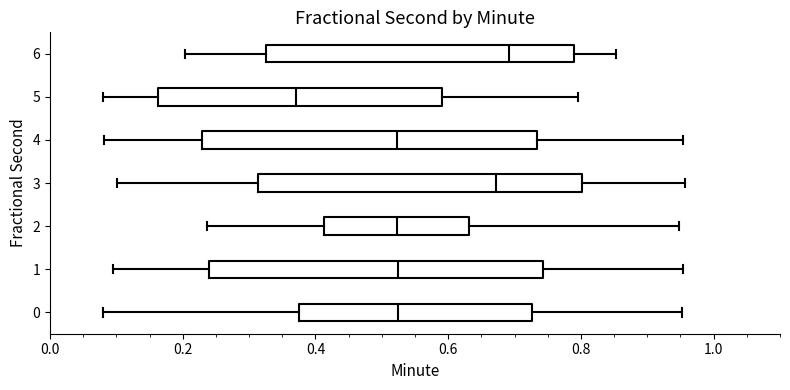

Reading bottom to top, transcribe this box plot: for each box, give where its median line is, the range the box spans, and where its two whiskers end, as read against the x-axis. The values are not printed on the chart, so give them approximately, as read against the axis.

0: median 0.52, box 0.38 to 0.72, whiskers 0.08 to 0.96
1: median 0.52, box 0.24 to 0.74, whiskers 0.10 to 0.96
2: median 0.52, box 0.42 to 0.64, whiskers 0.24 to 0.94
3: median 0.68, box 0.32 to 0.80, whiskers 0.10 to 0.96
4: median 0.52, box 0.22 to 0.74, whiskers 0.08 to 0.96
5: median 0.38, box 0.16 to 0.60, whiskers 0.08 to 0.80
6: median 0.70, box 0.32 to 0.78, whiskers 0.20 to 0.86